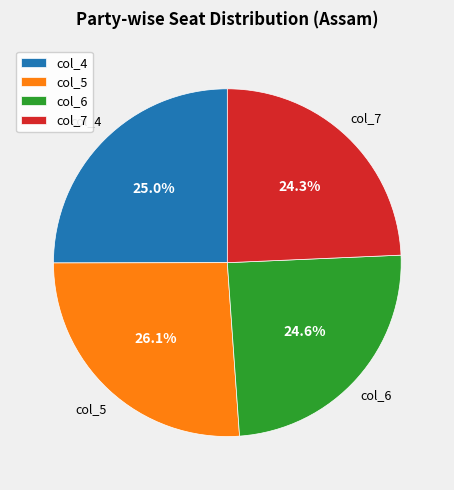

How many segments does this pie chart have?

4